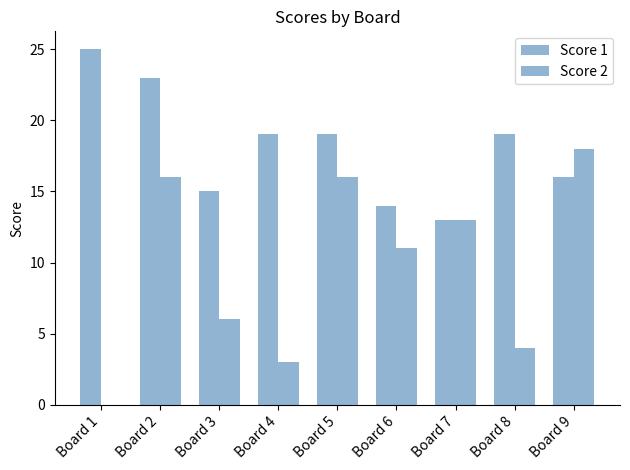

Does the chart contain stacked bars?

No